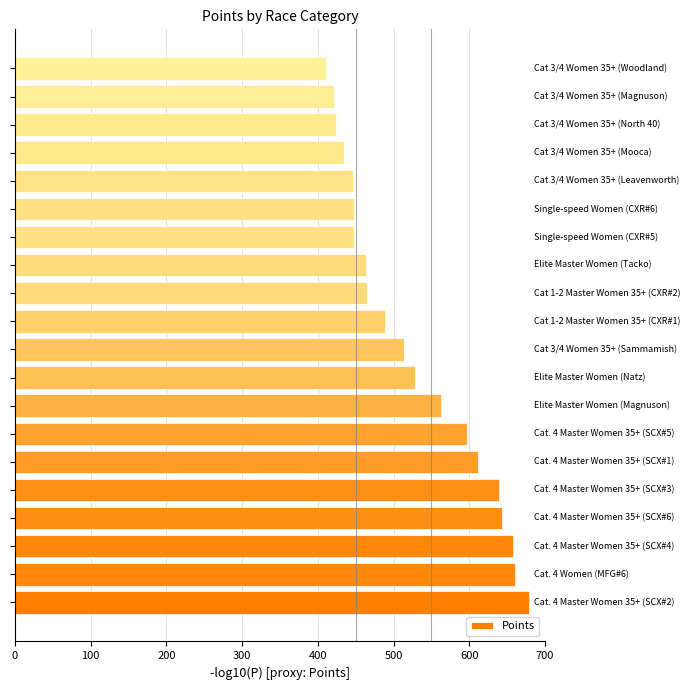

What is the sum of all values?

10540.0